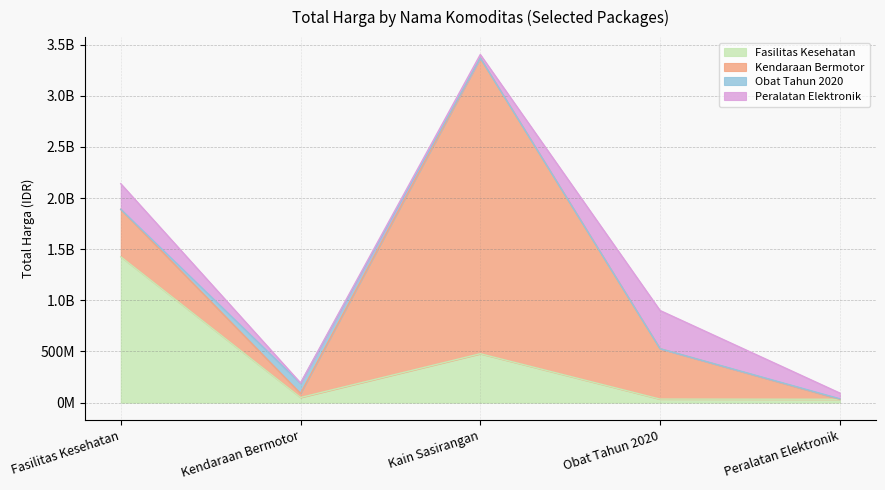

Is it true that Obat Tahun 2020 equals 333600 at Fasilitas Kesehatan?

True